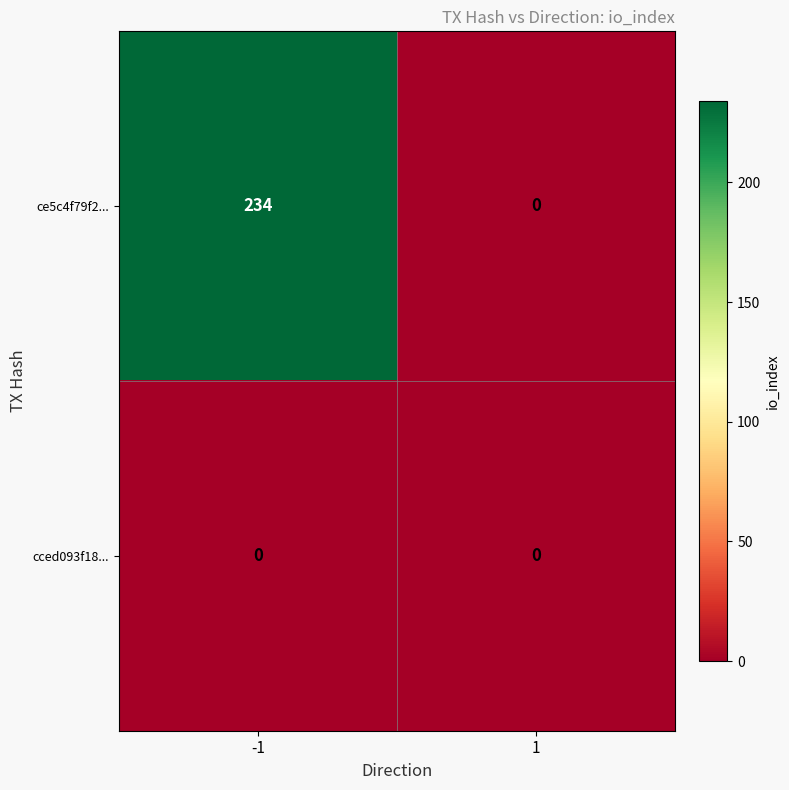

How many data points does each series have?

2